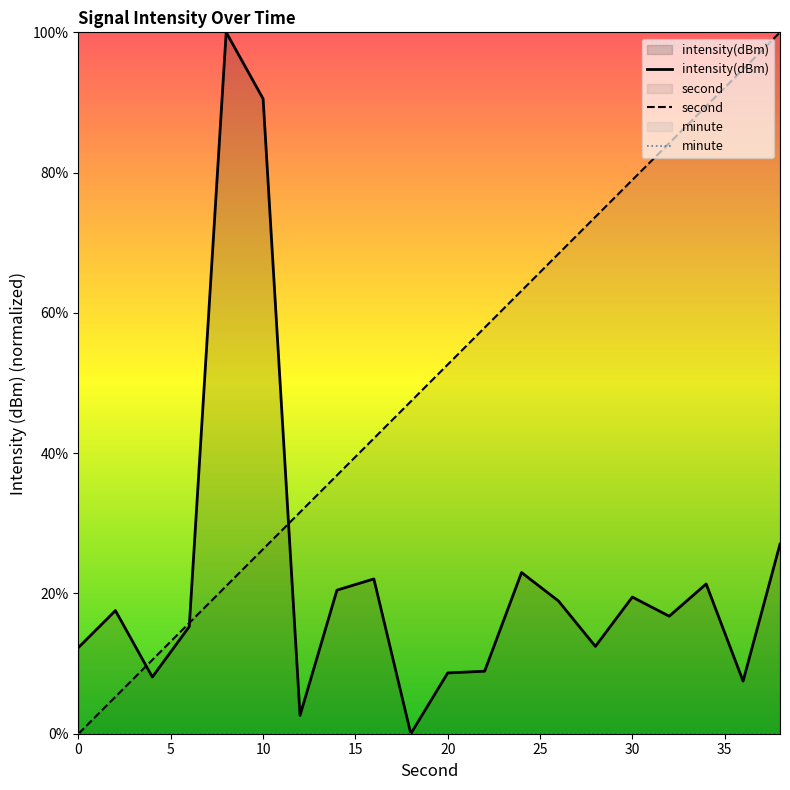

Count the number of data series in this chart.

3